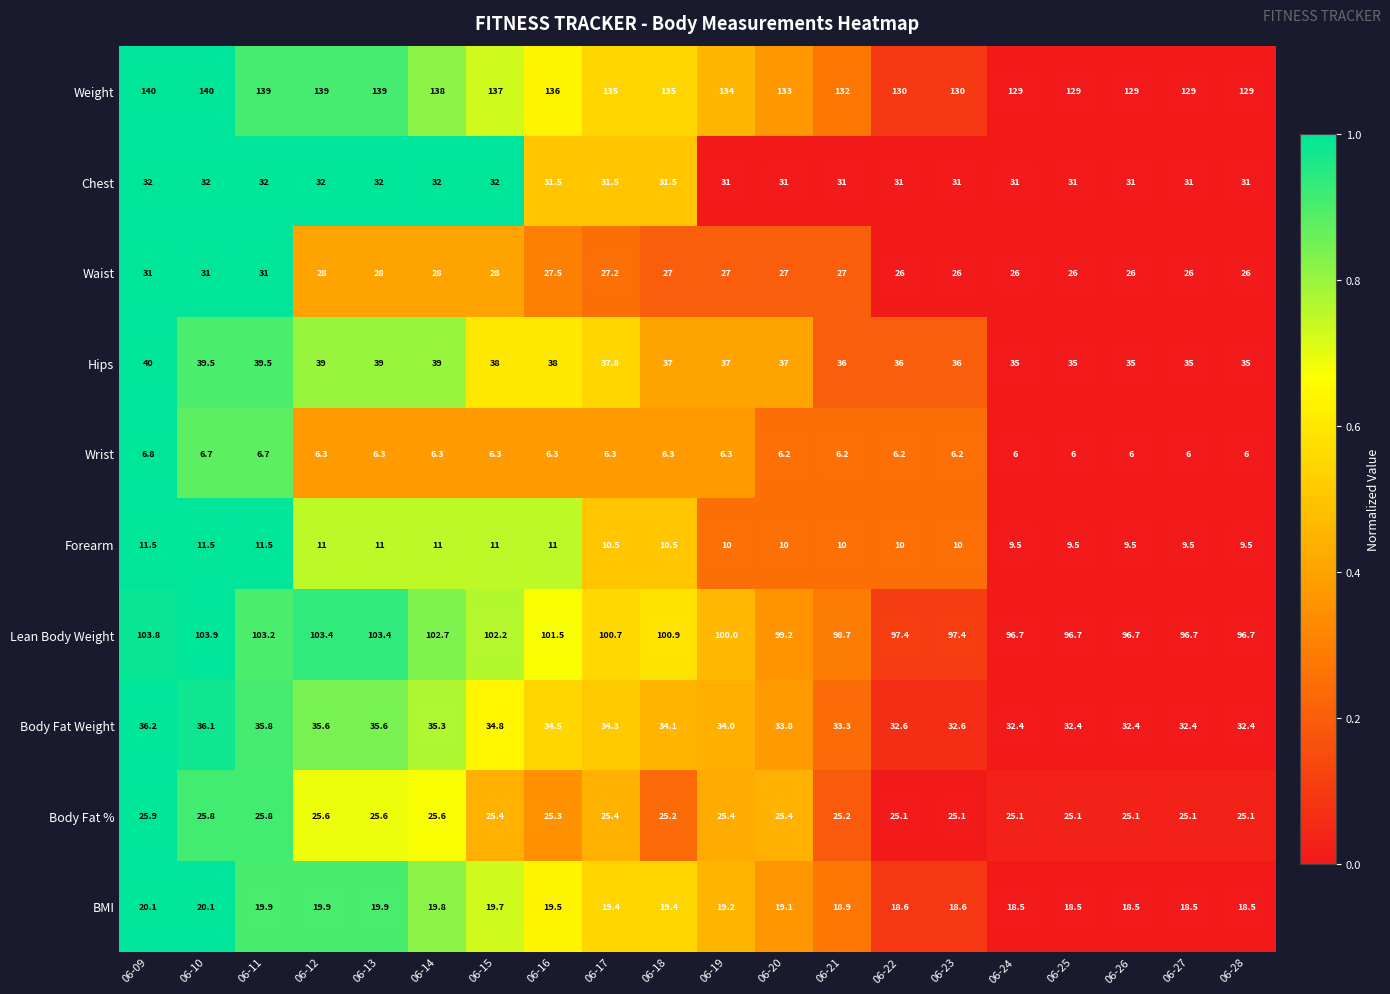

At 06-27, list the series in order from smallest to largest.

Wrist, Forearm, BMI, Body Fat %, Waist, Chest, Body Fat Weight, Hips, Lean Body Weight, Weight